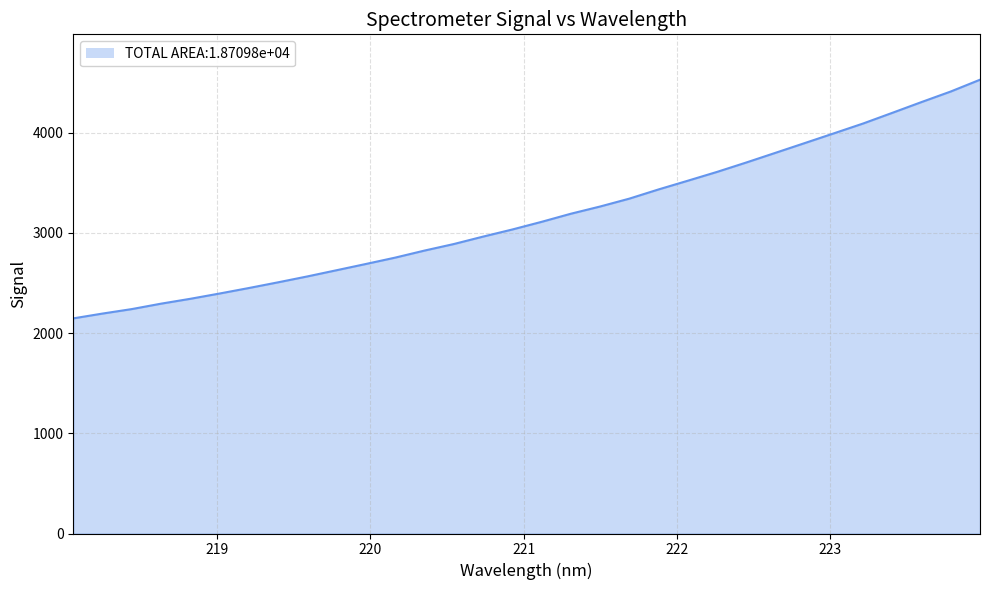

What is the greatest value displayed?

4528.8